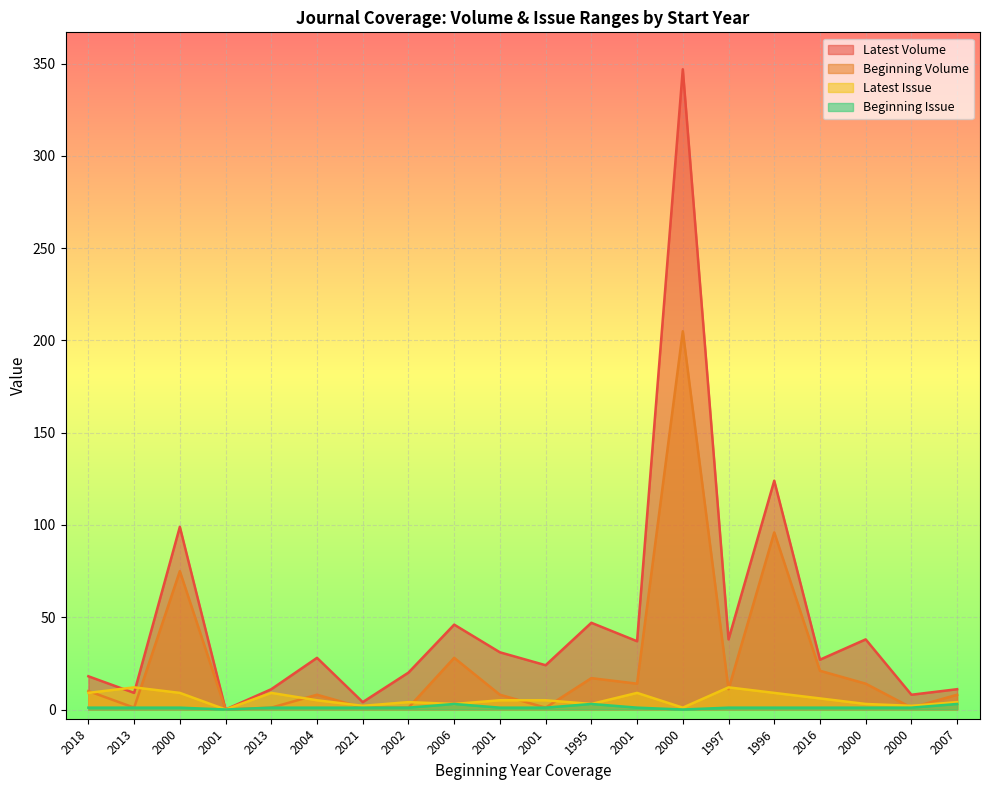

What is the highest value of the Latest Issue series?

12